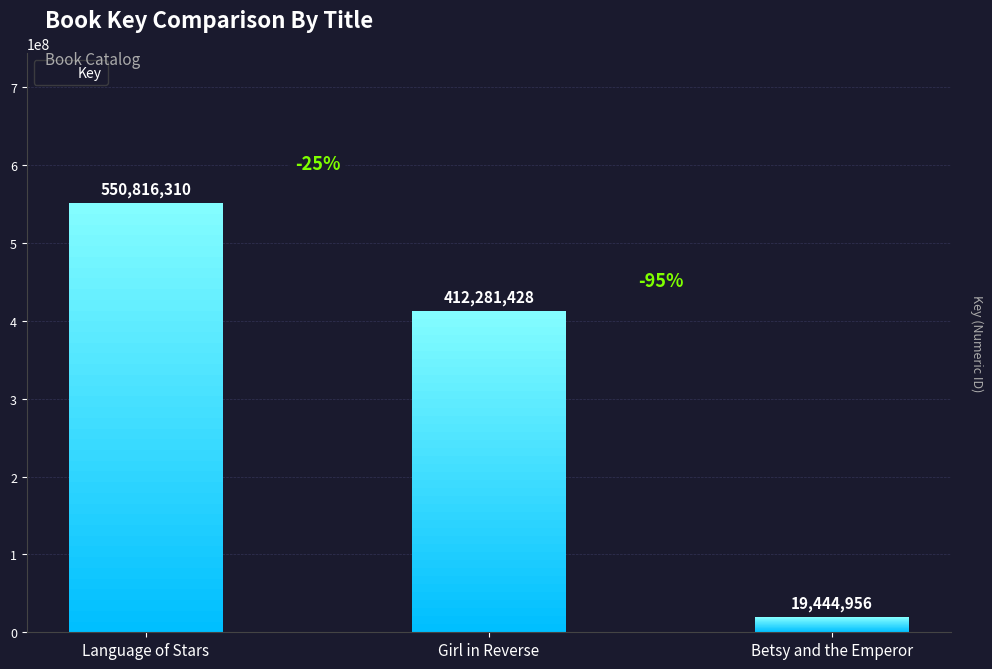

What is the minimum value shown in the chart?

19444956